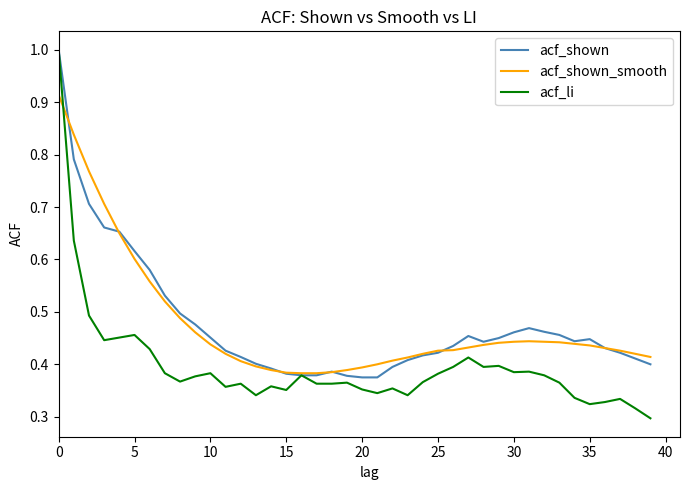

What is the maximum value shown in the chart?

1.0